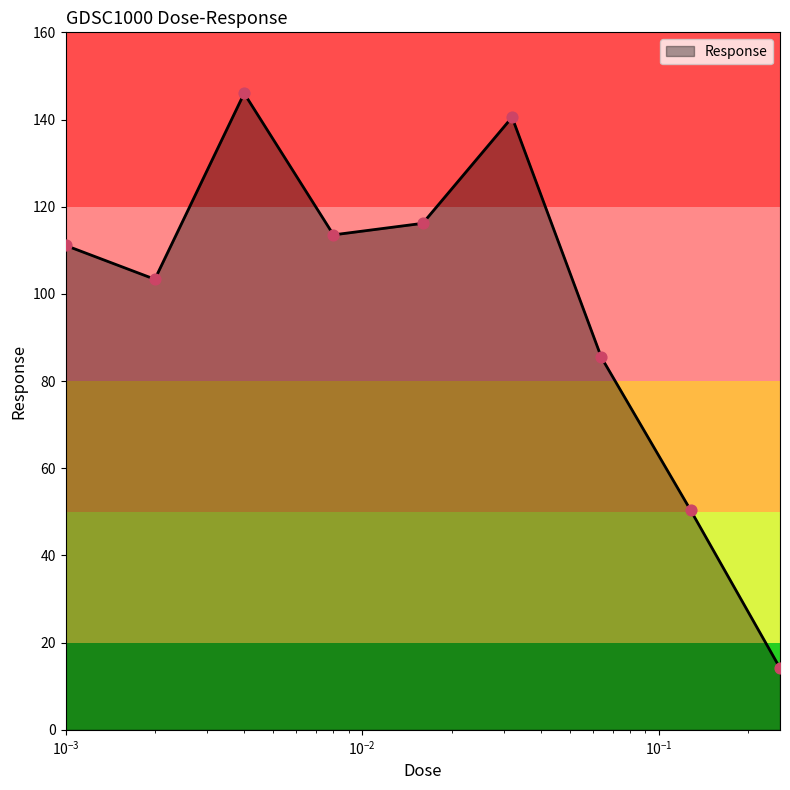

What is the smallest value displayed?

14.2